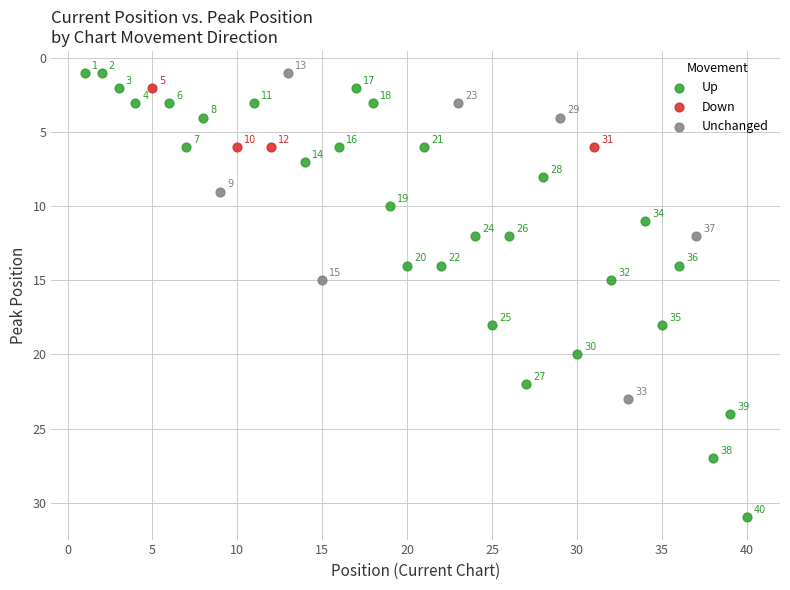

Which series reaches the maximum Y coordinate?

Up